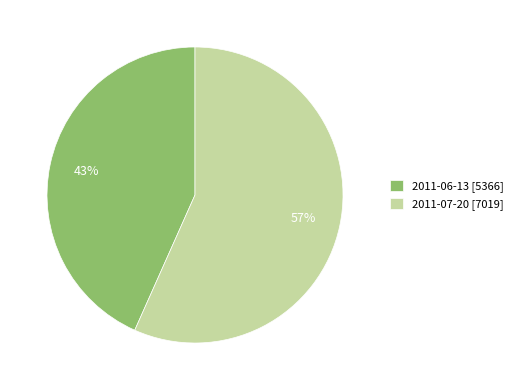

Combined, do 2011-06-13 and 2011-07-20 account for over 50%?

Yes